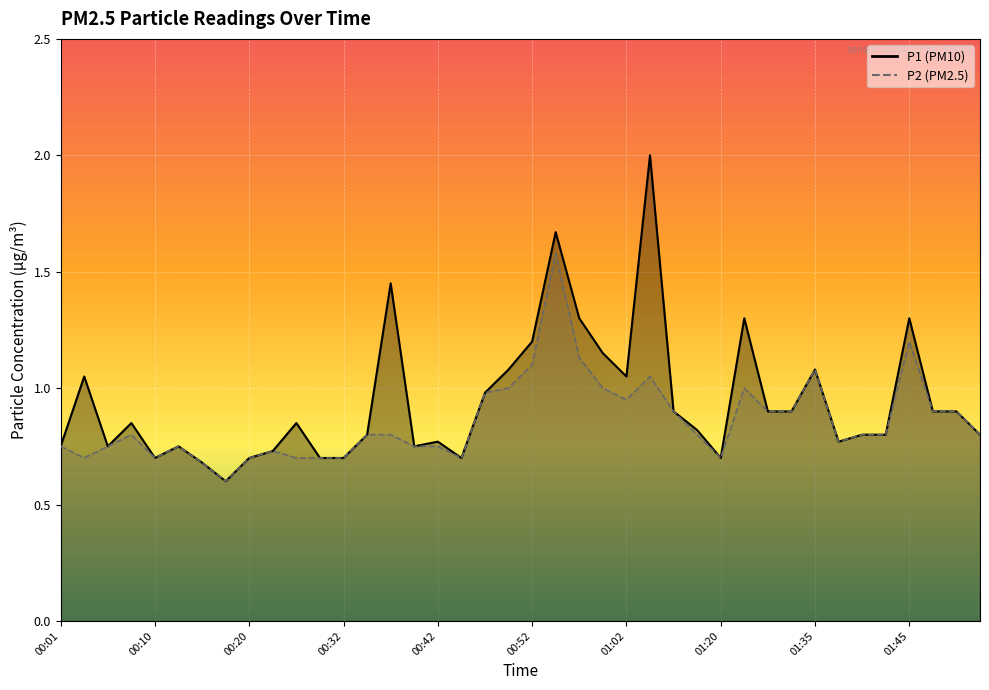

Does the chart display data point markers on the line(s)?

No